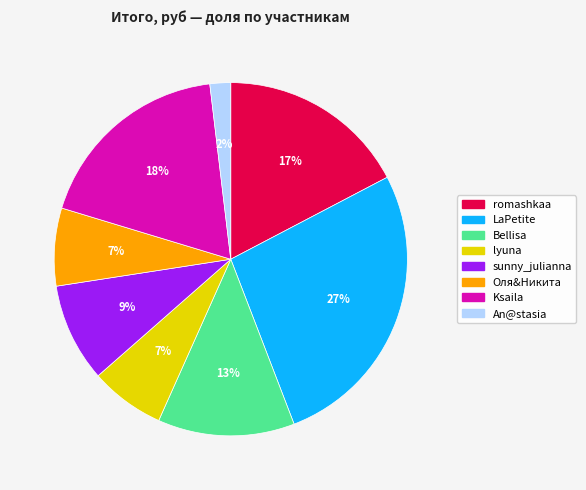

Between lyuna and Ksaila, which is larger?

Ksaila